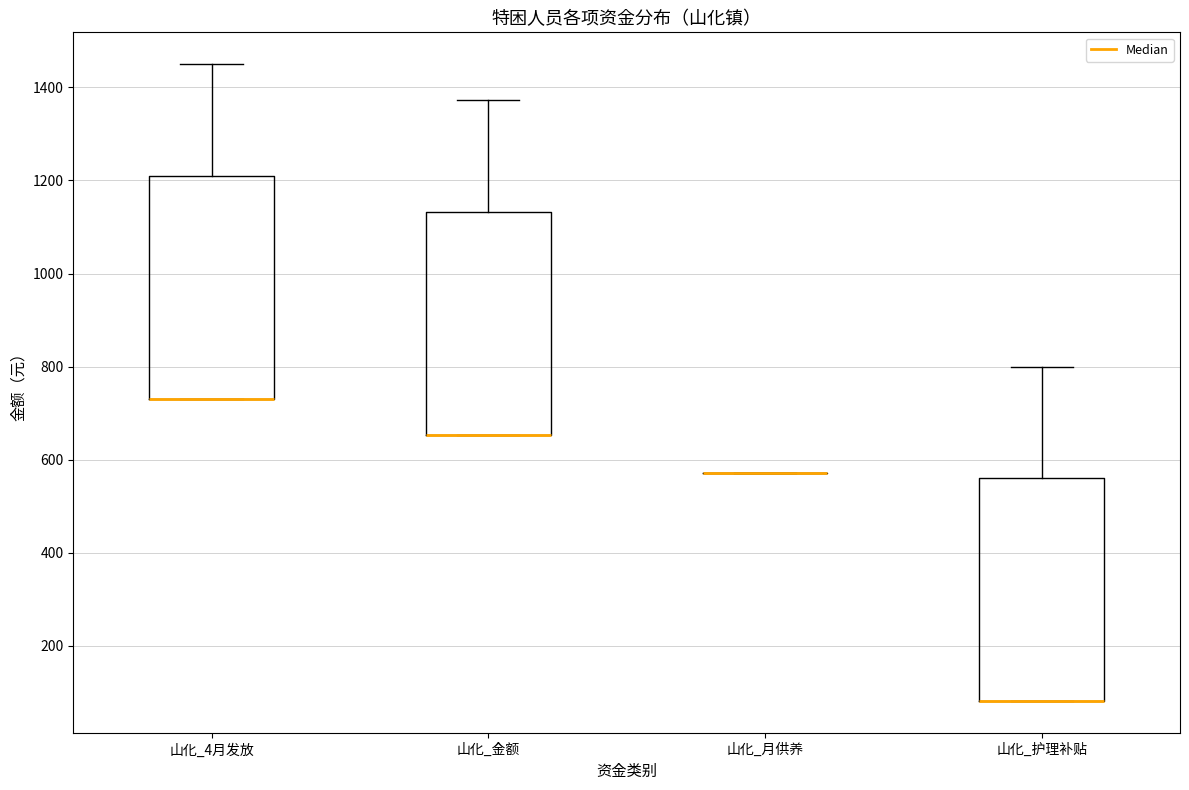

Reading left to right, transcribe this box plot: for each box, give where its median line is, the range the box spans, and where its two whiskers end, as read against the y-axis. The values are not printed on the chart, so give them approximately, as read against the axis.

山化_4月发放: median 740 (drawn on the box's lower edge), box 740 to 1220, whiskers 740 to 1460
山化_金额: median 660 (drawn on the box's lower edge), box 660 to 1140, whiskers 660 to 1380
山化_月供养: box collapsed to a line at 580, whiskers 580 to 580
山化_护理补贴: median 80 (drawn on the box's lower edge), box 80 to 560, whiskers 80 to 800